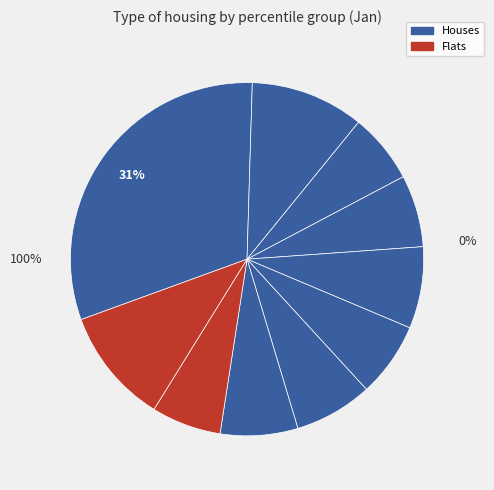

To the nearest percent, what percentage of the pie is pct25?

6%